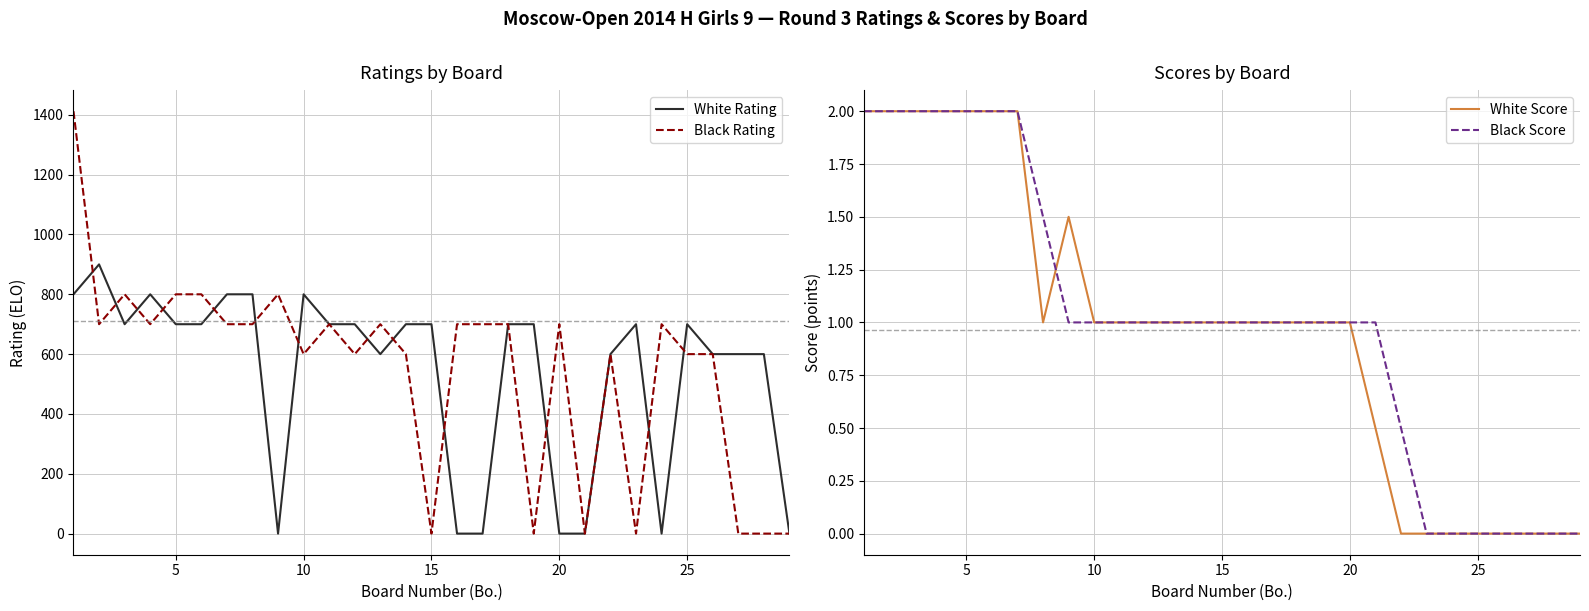

Which series has the largest total across all categories?

Black Rating